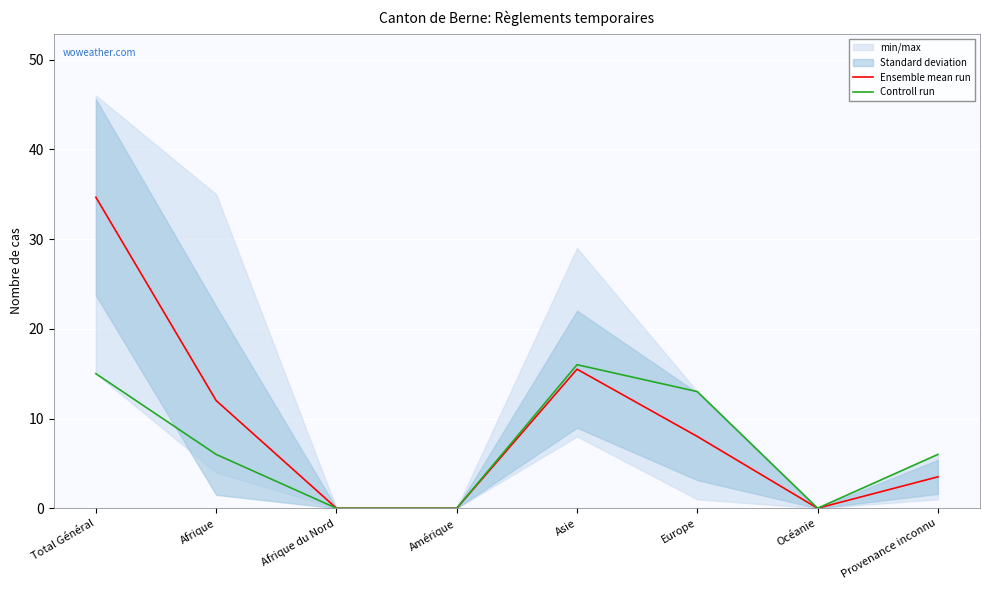

Between Europe and Provenance inconnu, which is larger?

Europe